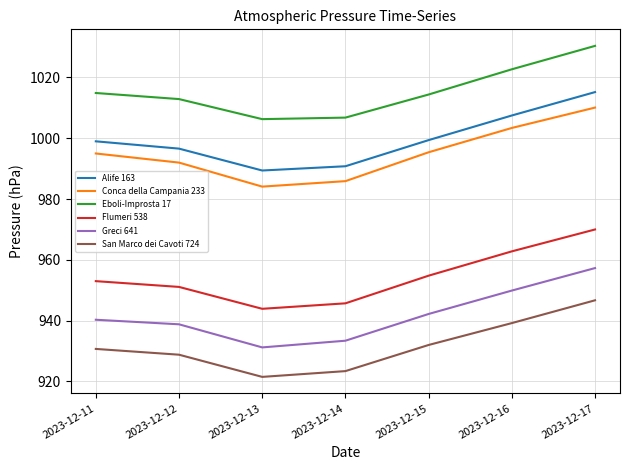

True or false: Eboli-Improsta 17 and San Marco dei Cavoti 724 intersect in this chart.

False